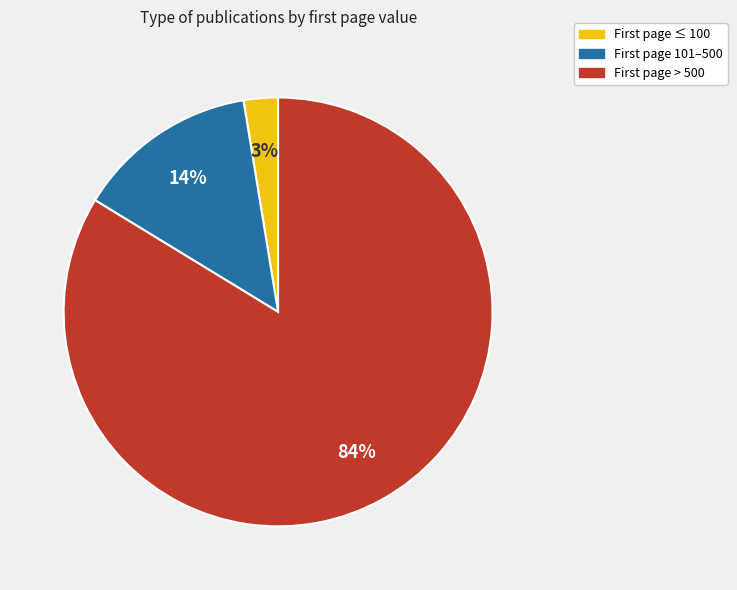

Which category accounts for the majority?

First page > 500